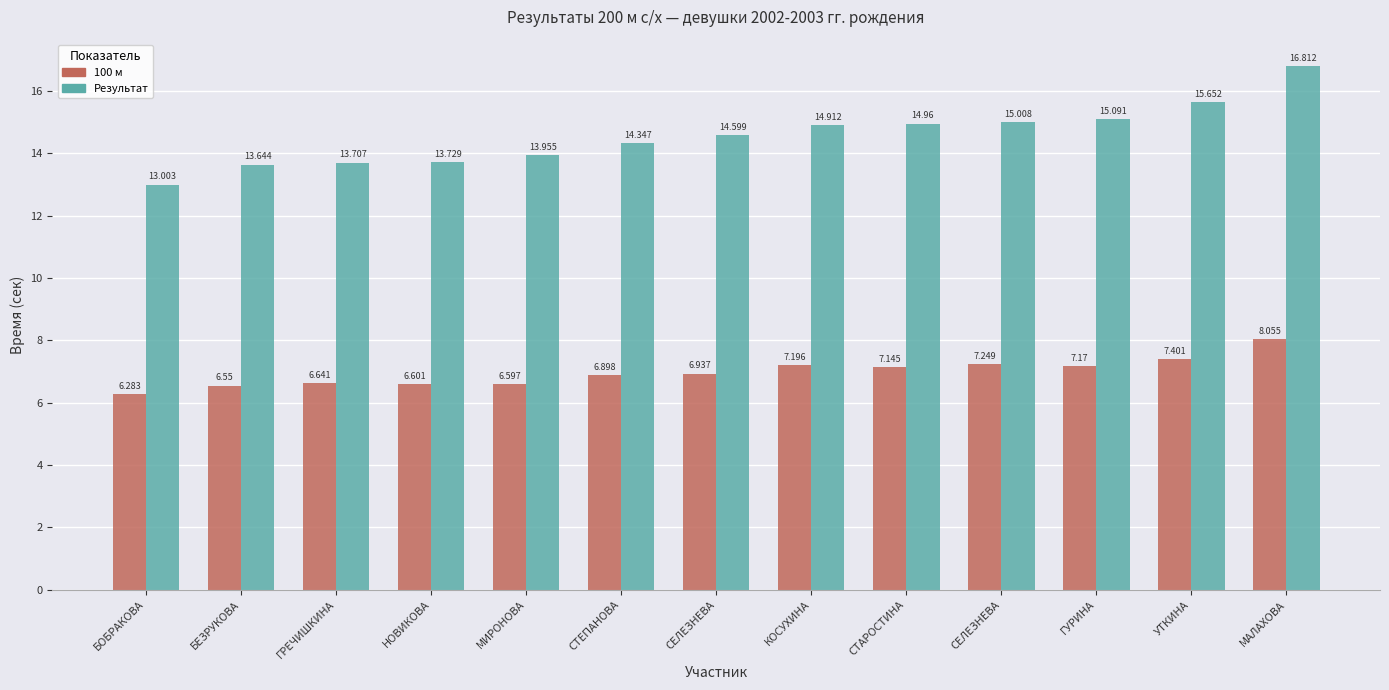

How many values in the Результат series are below 14?

5